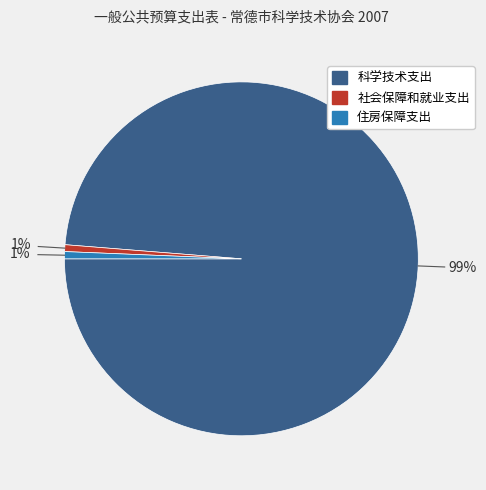

What percentage is the 社会保障和就业支出 slice, to the nearest percent?

1%